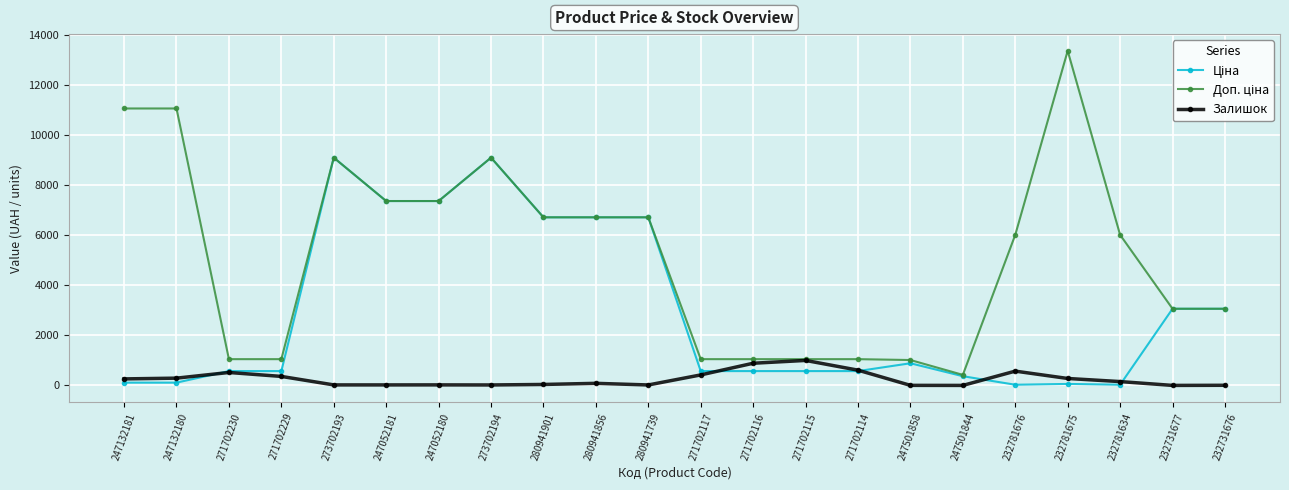

What is the maximum value for Залишок?

997.0